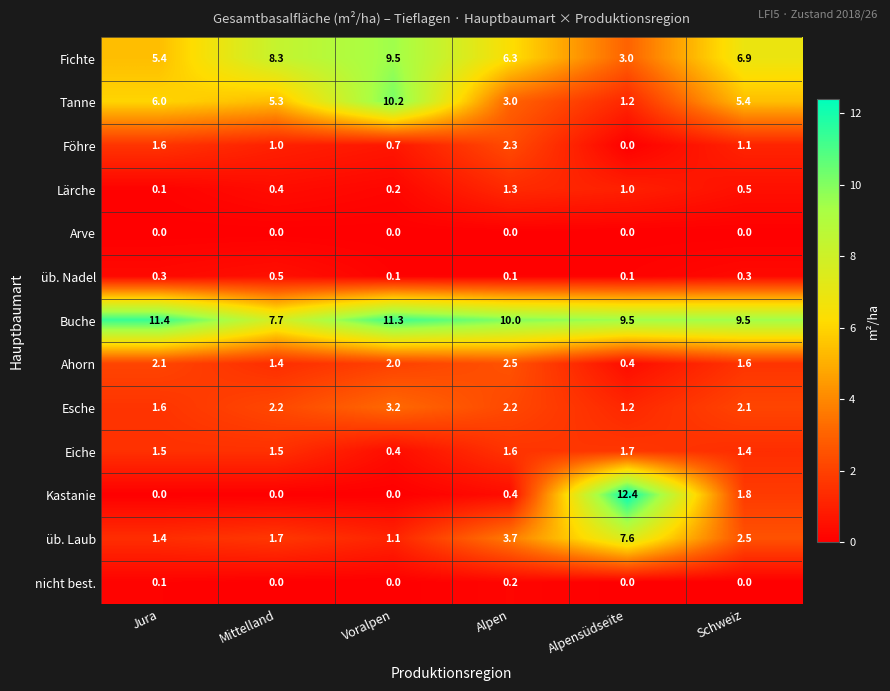

Is the value of Fichte at Mittelland greater than the value of Buche at Voralpen?

No